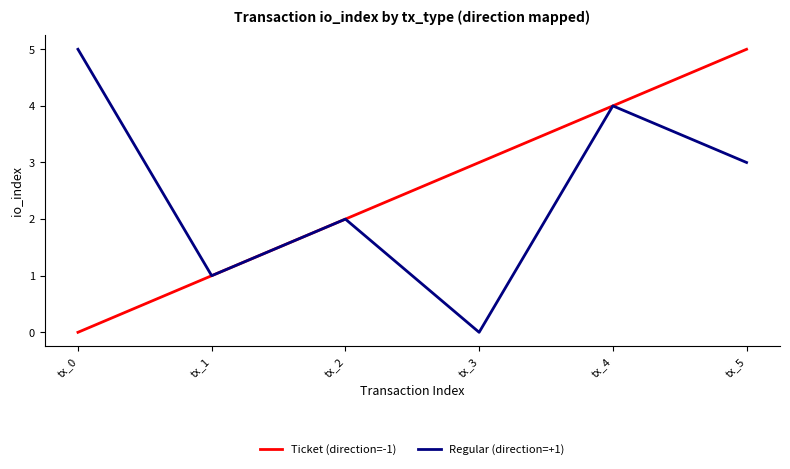

Reading left to right, extract all data points from this chart.

Ticket (direction=-1): 0	1	2	3	4	5
Regular (direction=+1): 5	1	2	0	4	3